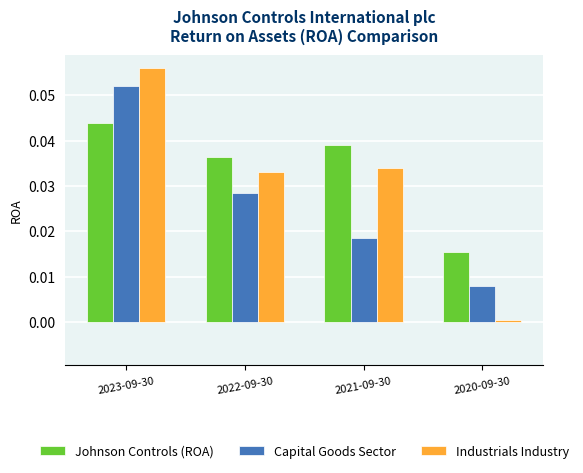

Is it true that Industrials Industry equals 0.0 at 2021-09-30?

True